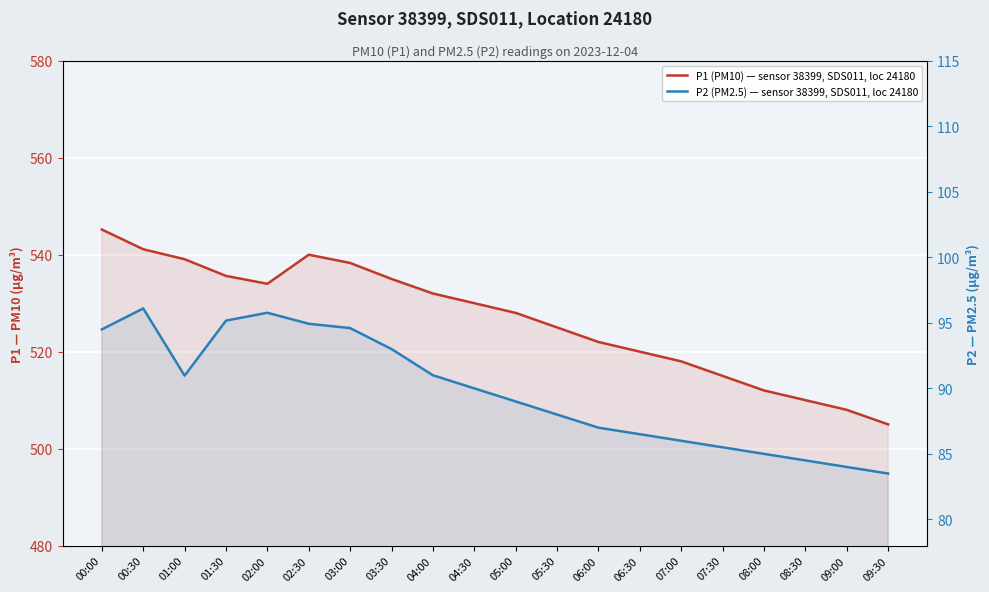

What is the sum of all P1 (PM10) — sensor 38399, SDS011, loc 24180 values?

10533.3